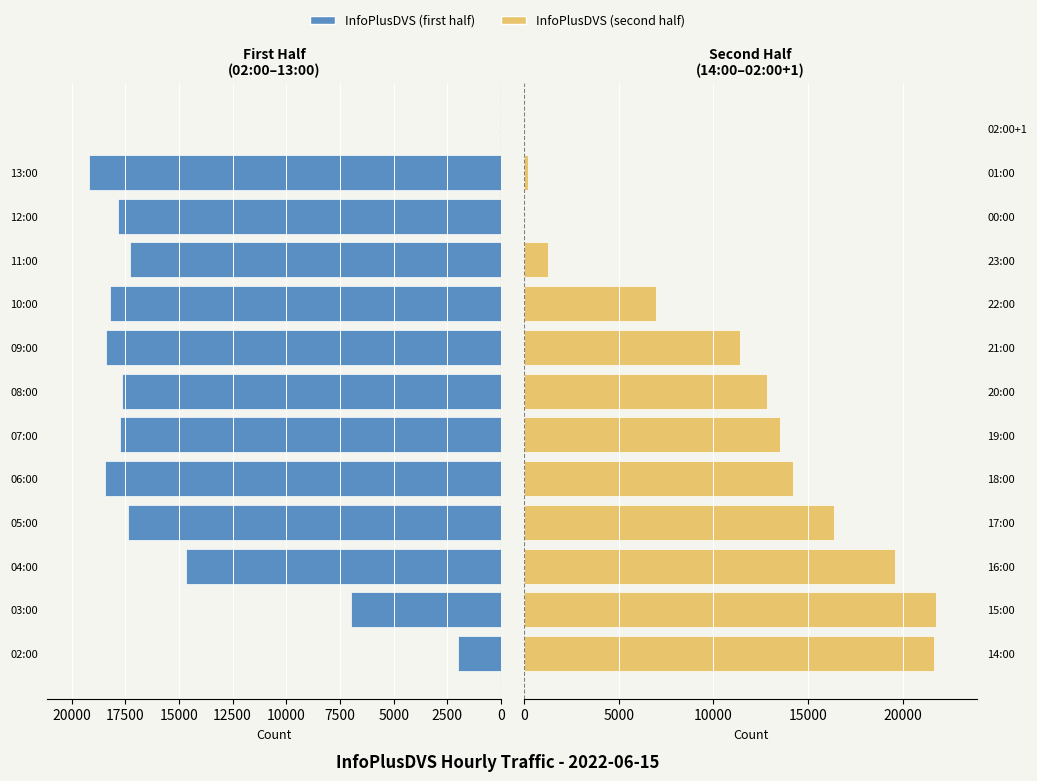

What is the maximum value for InfoPlusDVS (second half)?

21745